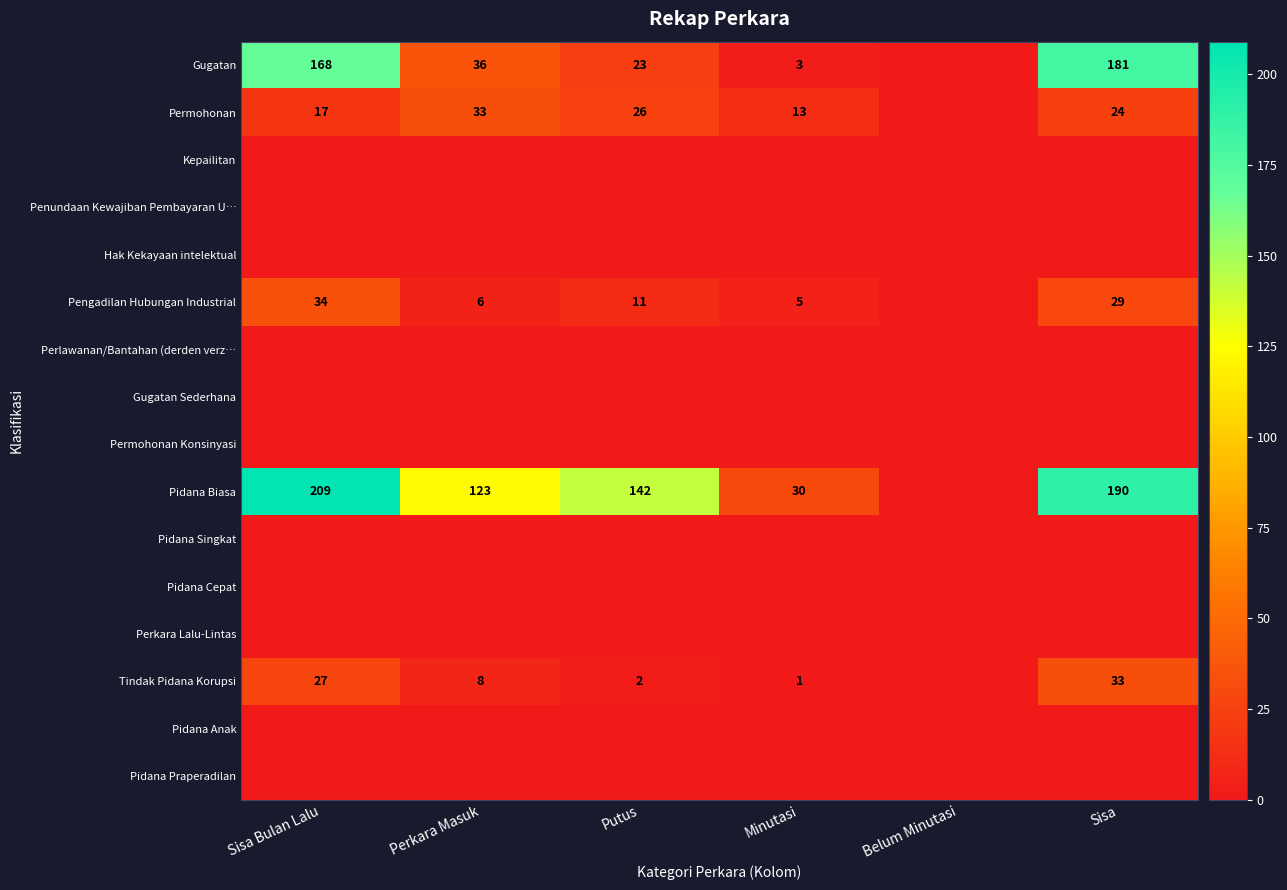

Is it true that Pengadilan Hubungan Industrial equals 5 at Minutasi?

True